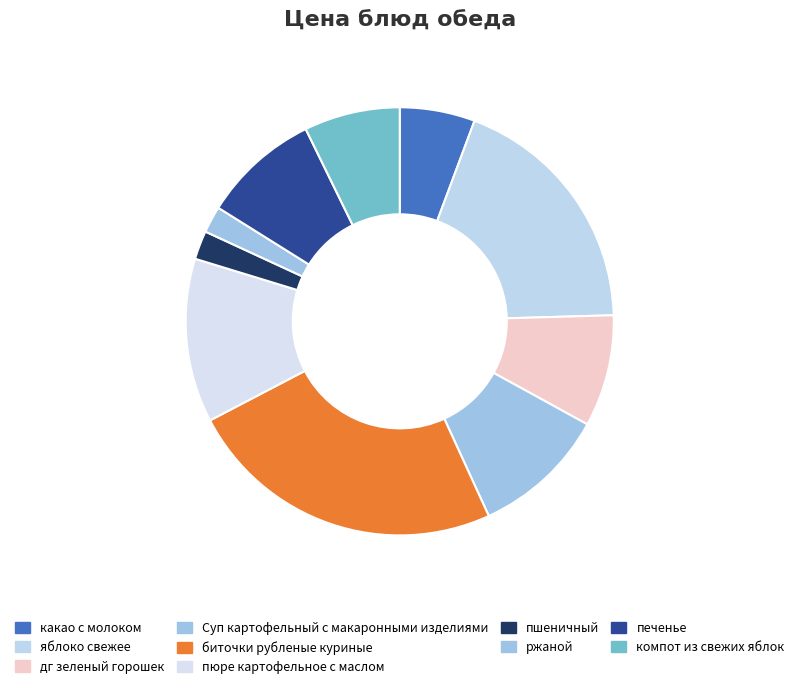

To the nearest percent, what portion does пюре картофельное с маслом represent?

12%